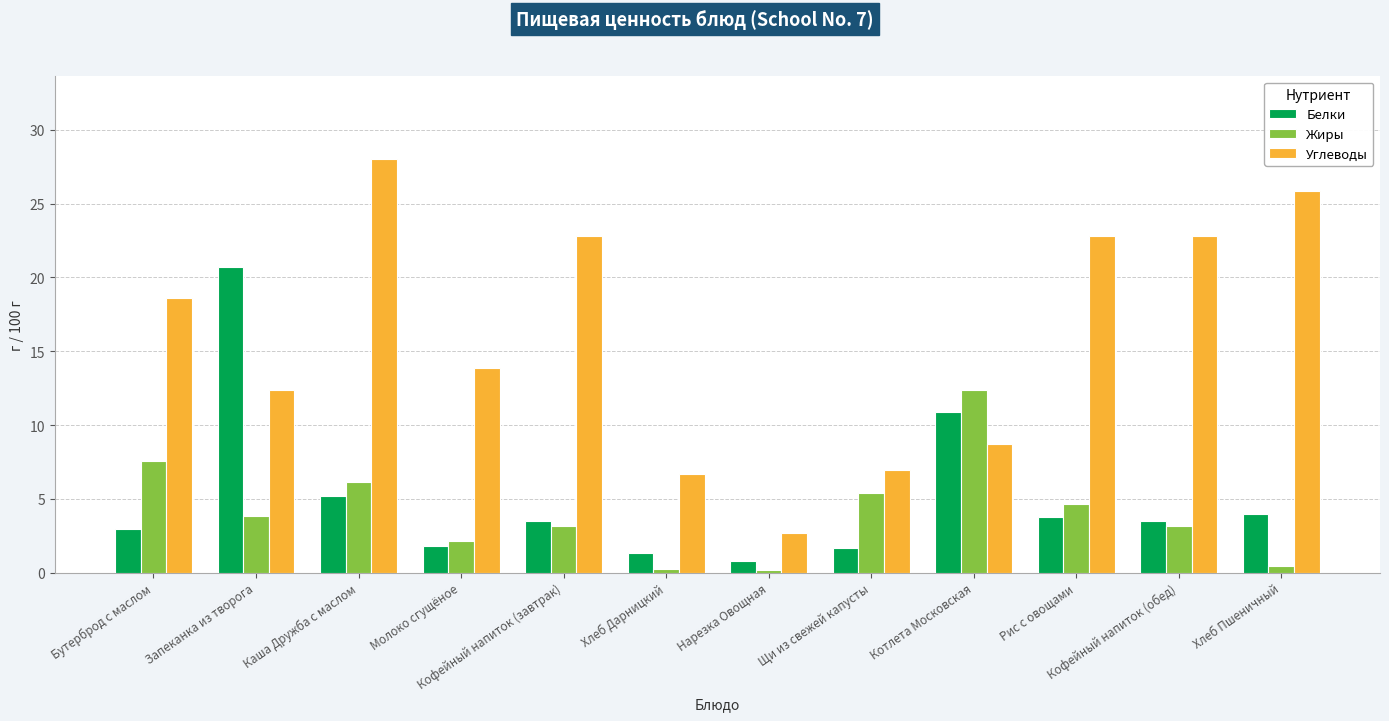

Which series has the largest total across all categories?

Углеводы